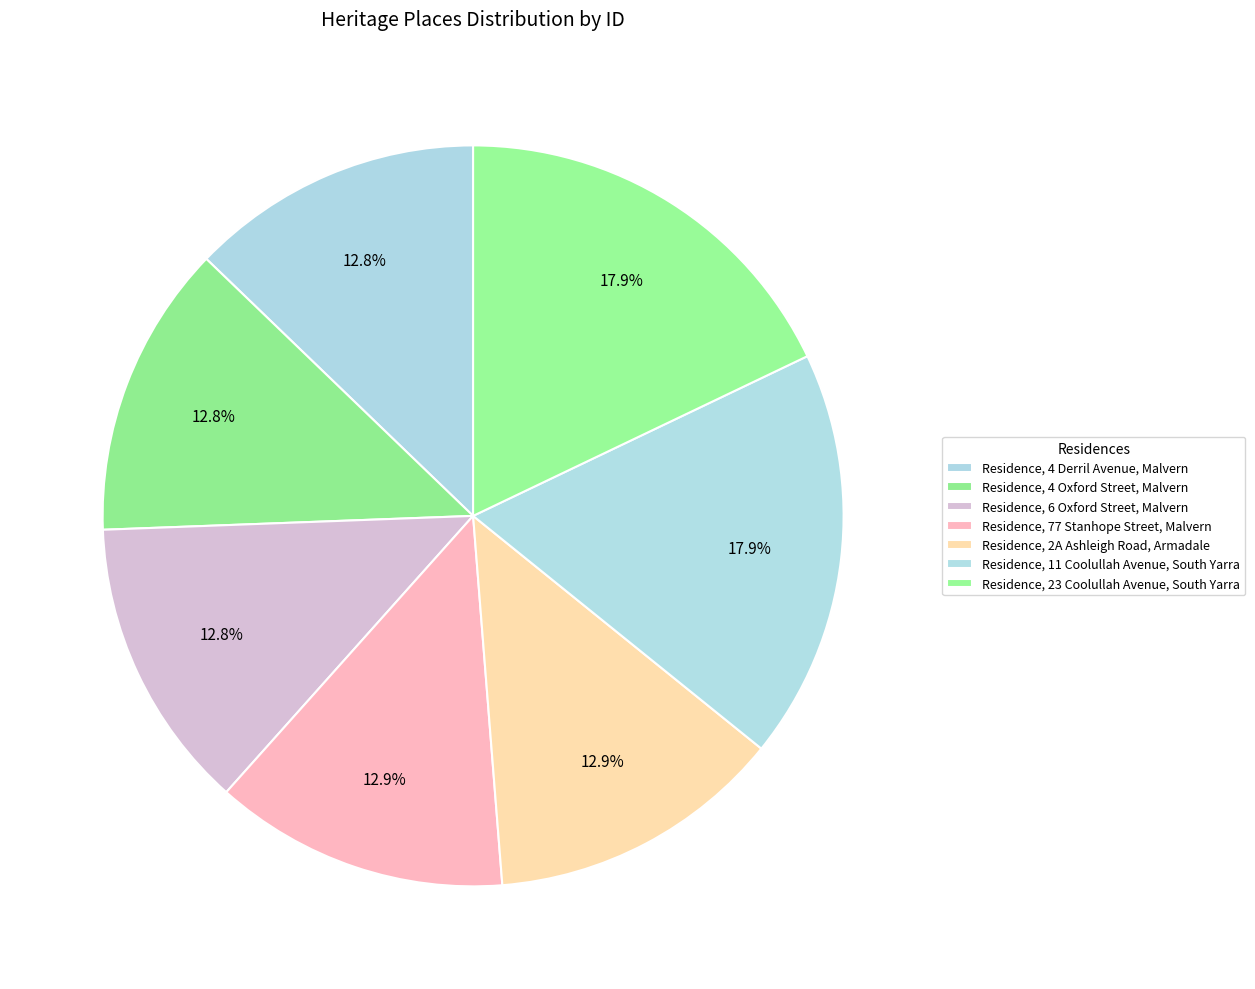

What percentage is NOT represented by Residence, 2A Ashleigh Road, Armadale?

87.1%